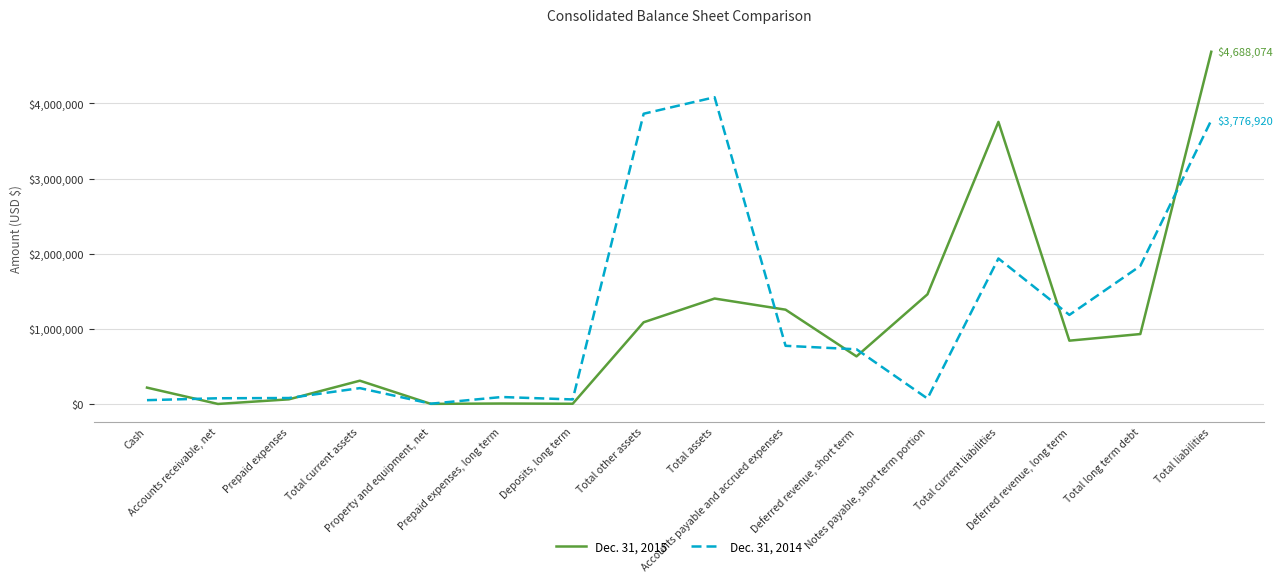

List the series in order of their peak value, highest first.

Dec. 31, 2015, Dec. 31, 2014